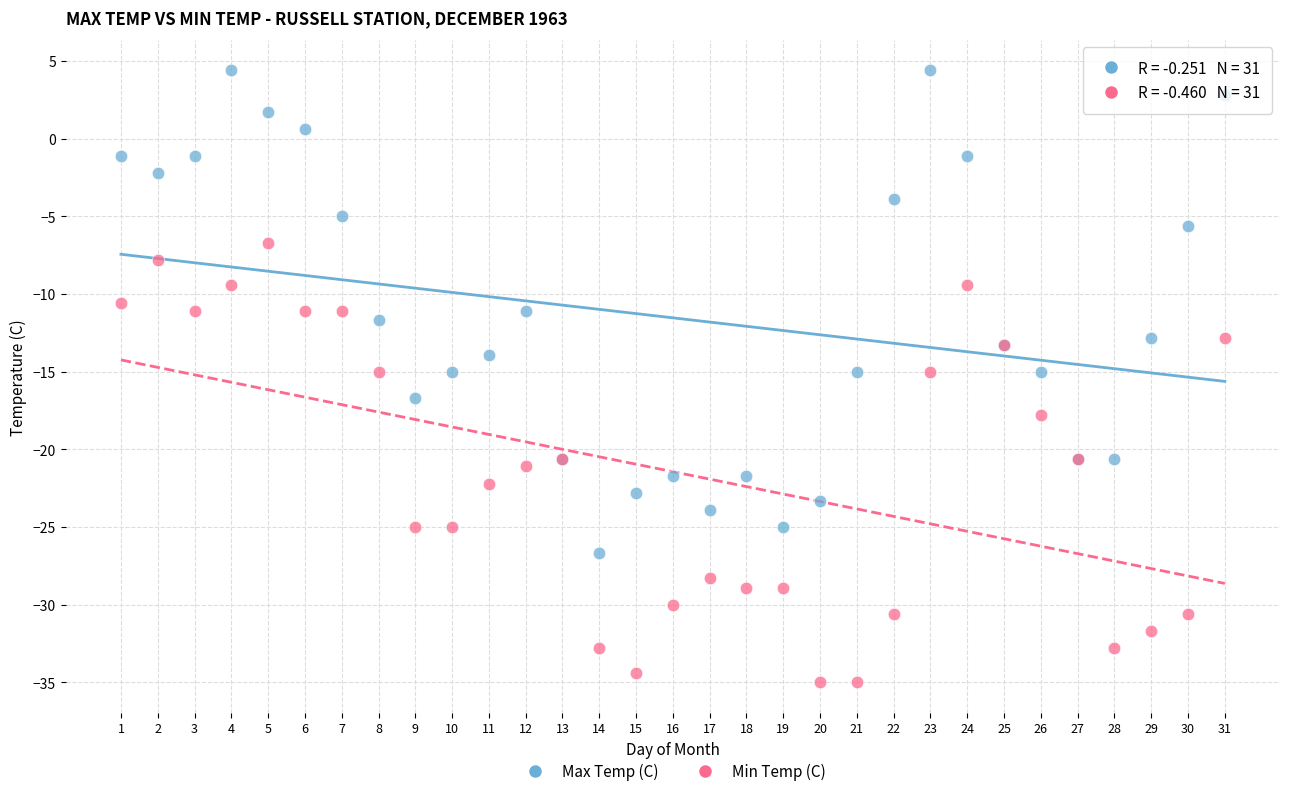

What is the X range (max minus min) for the scatter plot?

30.0